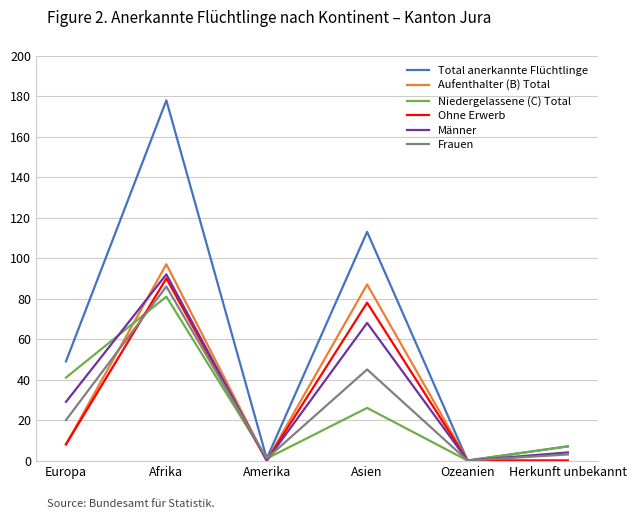

True or false: Total anerkannte Flüchtlinge has more than 2 interior local peaks.

False